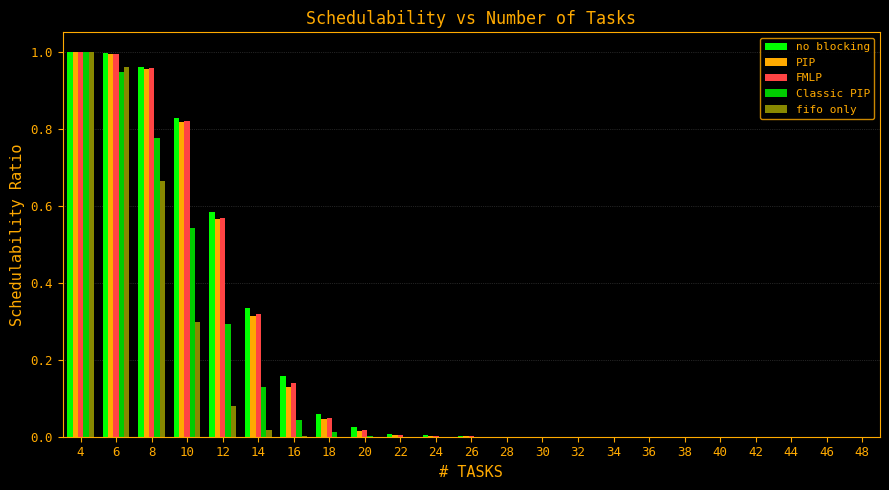

The fifo only series shows -0.3 at 18. True or false?

False